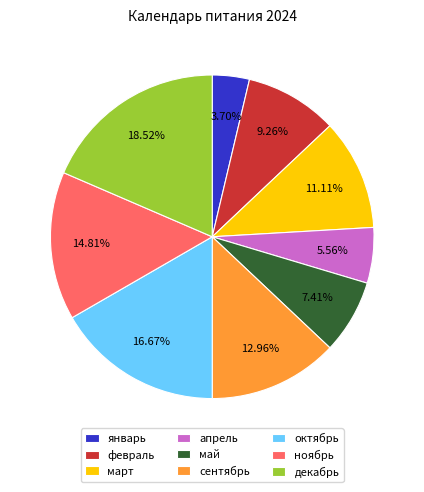

Is it true that январь is 12% of the pie?

False